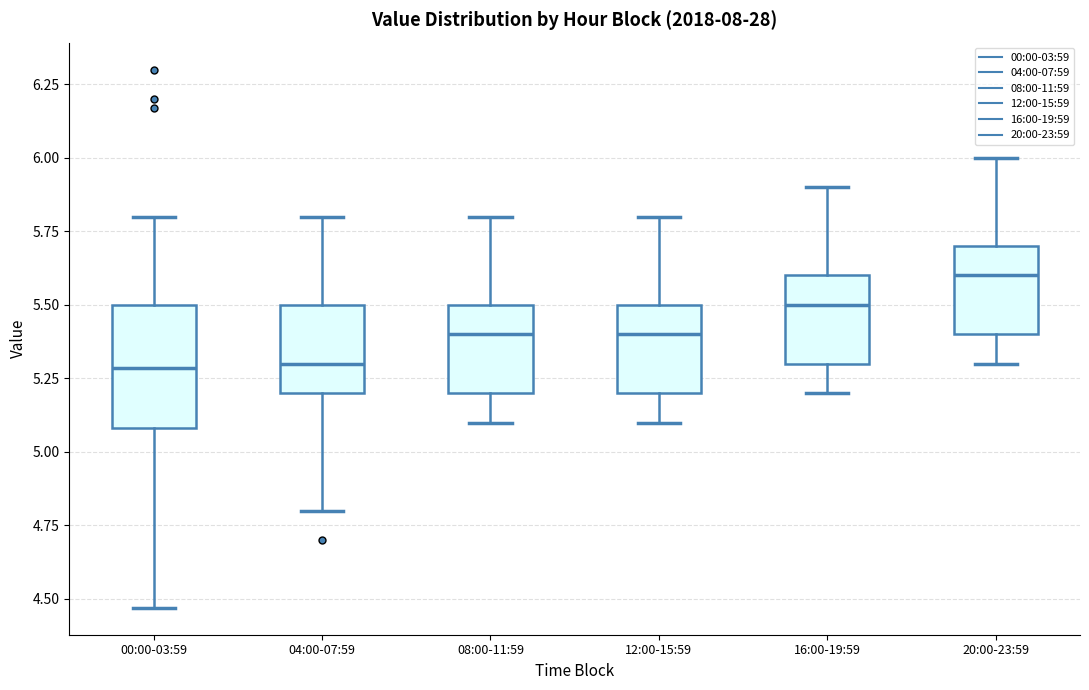

Reading left to right, read every box against the y-axis: the position of its median line, the range the box covers, and the ends of its whiskers. The values are not printed on the chart, so give them approximately, as read against the axis.

00:00-03:59: median 5.30, box 5.10 to 5.50, whiskers 4.45 to 5.80
04:00-07:59: median 5.30, box 5.20 to 5.50, whiskers 4.80 to 5.80
08:00-11:59: median 5.40, box 5.20 to 5.50, whiskers 5.10 to 5.80
12:00-15:59: median 5.40, box 5.20 to 5.50, whiskers 5.10 to 5.80
16:00-19:59: median 5.50, box 5.30 to 5.60, whiskers 5.20 to 5.90
20:00-23:59: median 5.60, box 5.40 to 5.70, whiskers 5.30 to 6.00